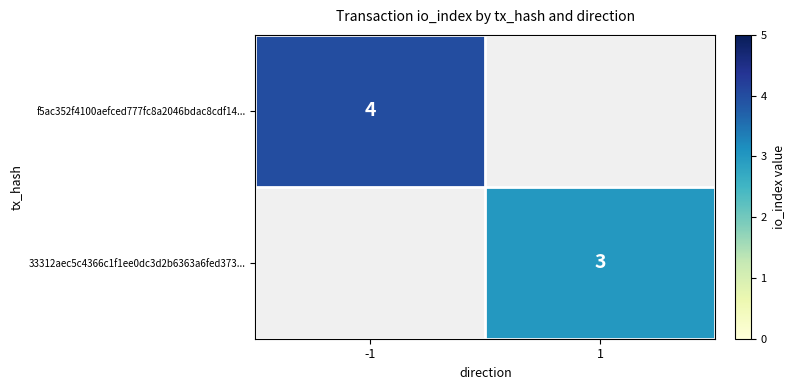

Is the value of 33312aec5c4366c1f1ee0dc3d2b6363a6fed373... at 1 greater than the value of f5ac352f4100aefced777fc8a2046bdac8cdf14... at -1?

No